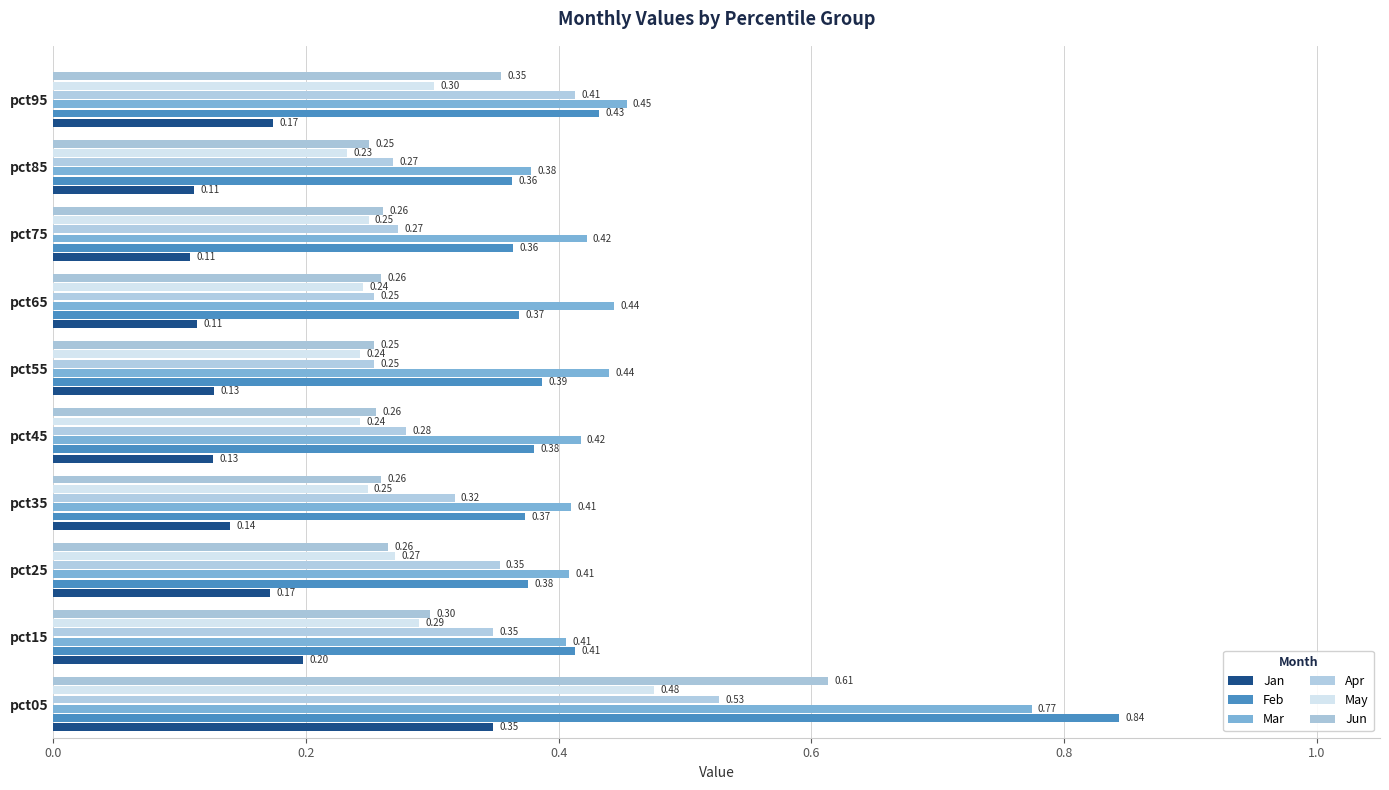

What are all the series names shown in the legend?

Jan, Feb, Mar, Apr, May, Jun